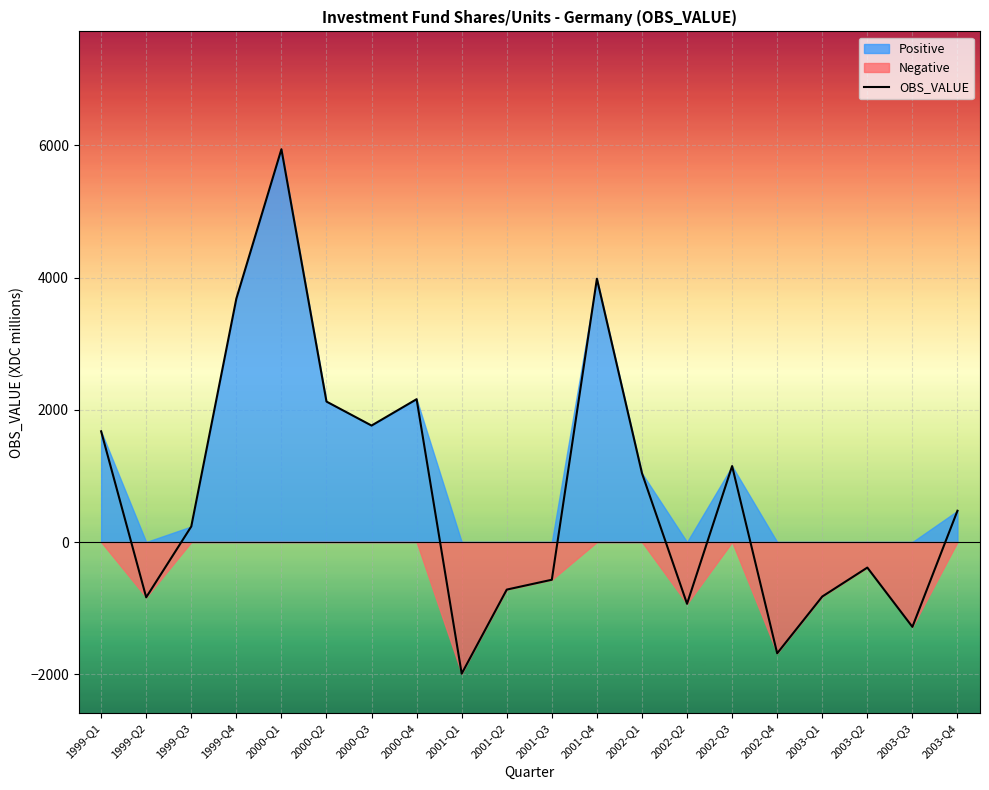

What is the approximate value at 2001-Q3, to the nearest 100?

-600